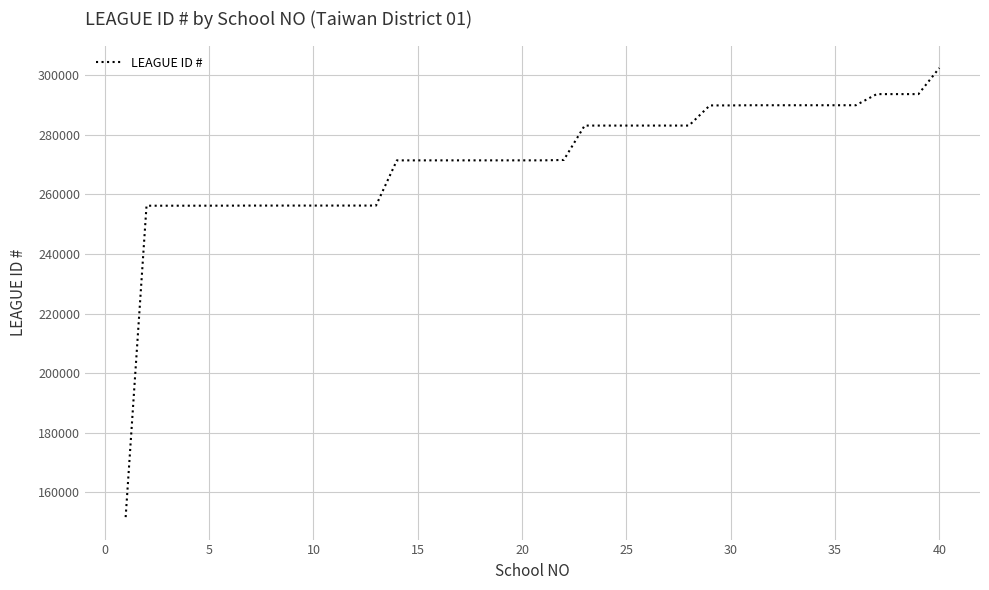

What is the maximum value shown in the chart?

302484